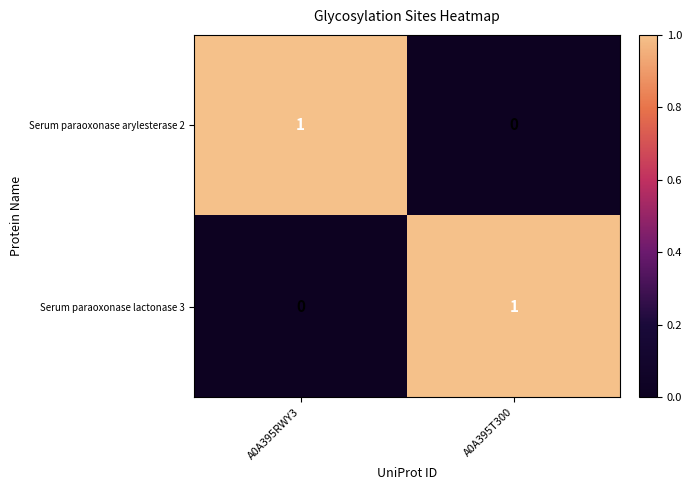

Reading left to right, transcribe all the data shown in this chart.

Serum paraoxonase arylesterase 2: 1	0
Serum paraoxonase lactonase 3: 0	1